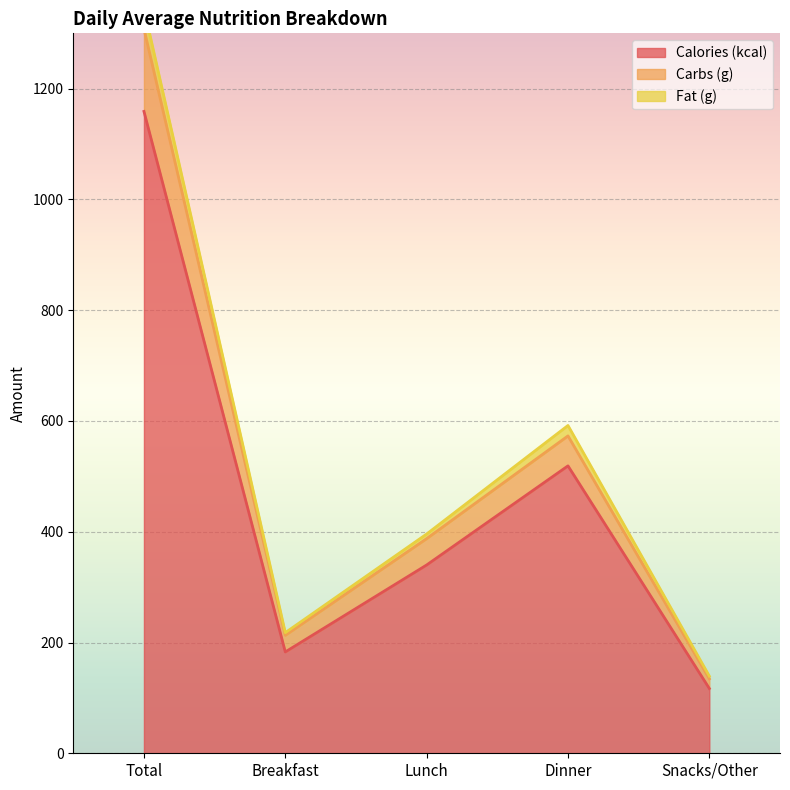

List the labels in order of Calories (kcal) value, largest first.

Total, Dinner, Lunch, Breakfast, Snacks/Other